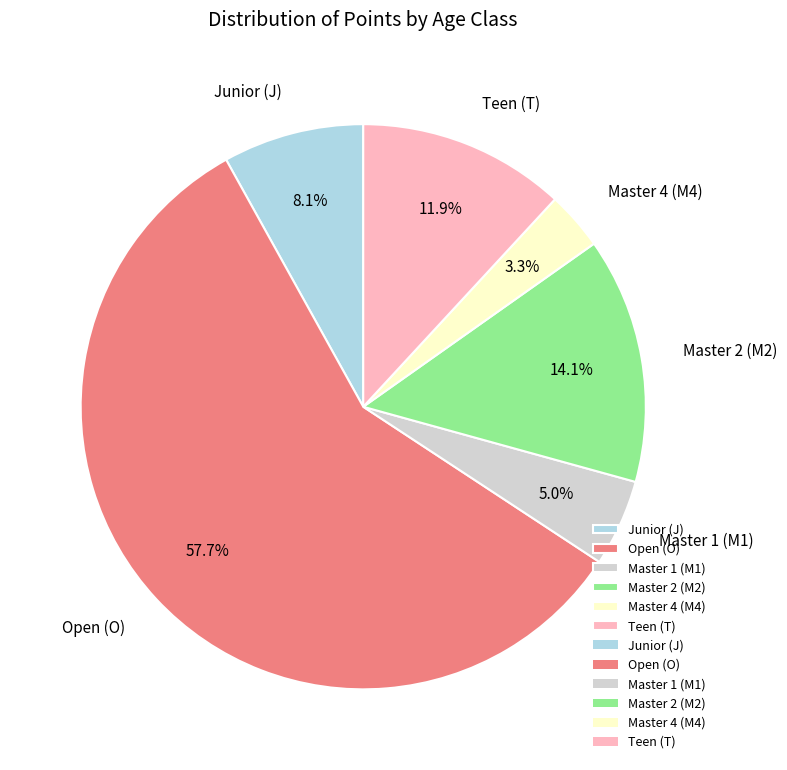

Do Master 1 (M1) and Open (O) together represent more than half of the pie?

Yes